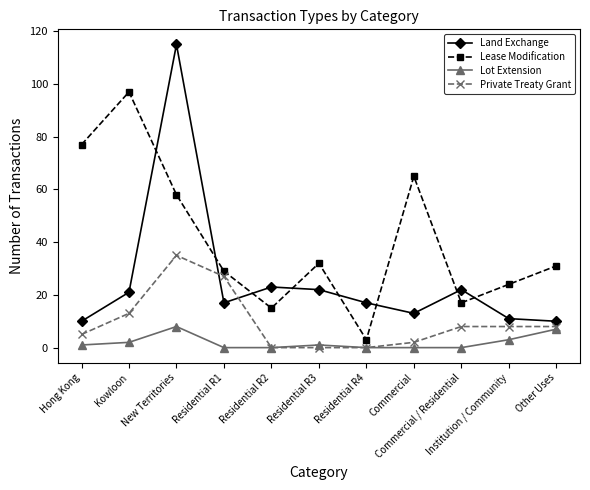

What is the sum of all Private Treaty Grant values?

106